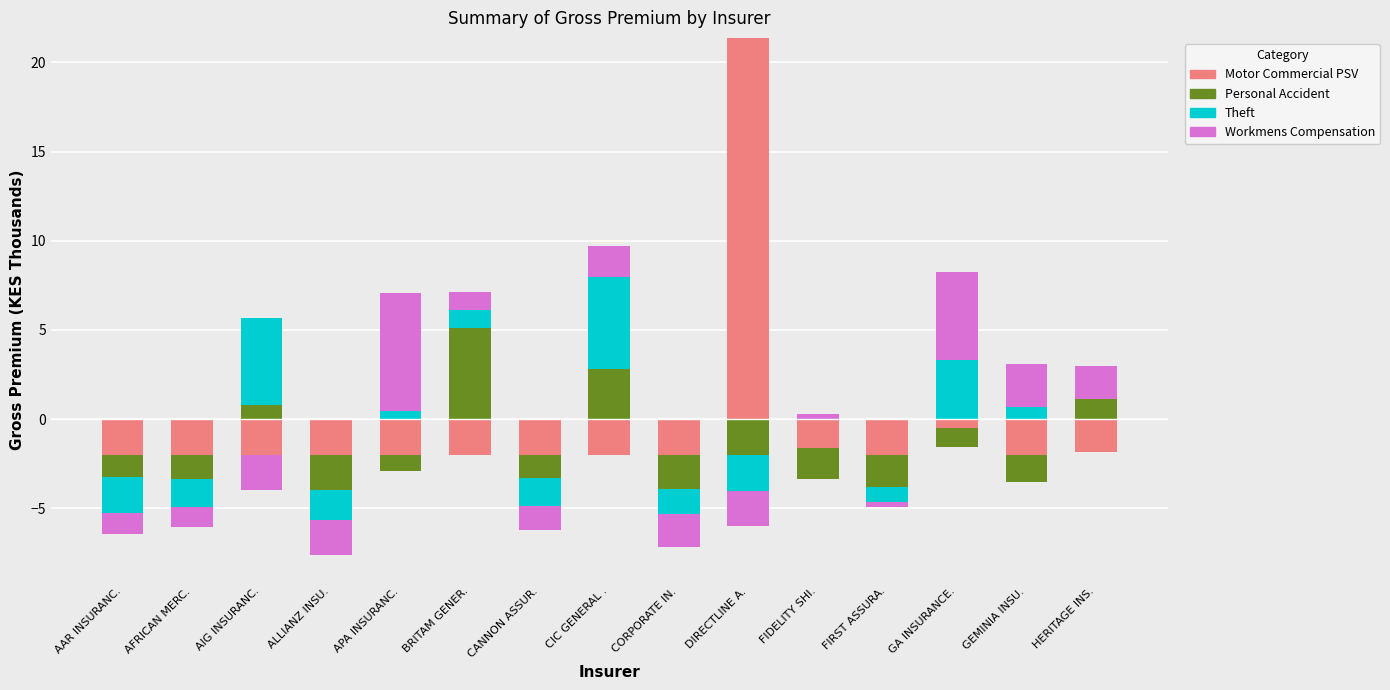

At which category is the sum across all series the highest?

DIRECTLINE A.